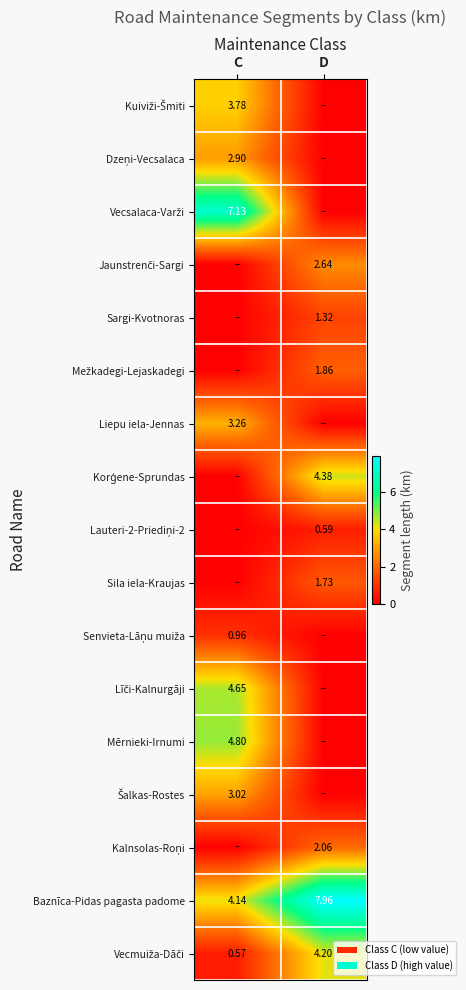

What is the difference between the maximum and minimum values in the Jaunstrenči-Sargi series?

2.6